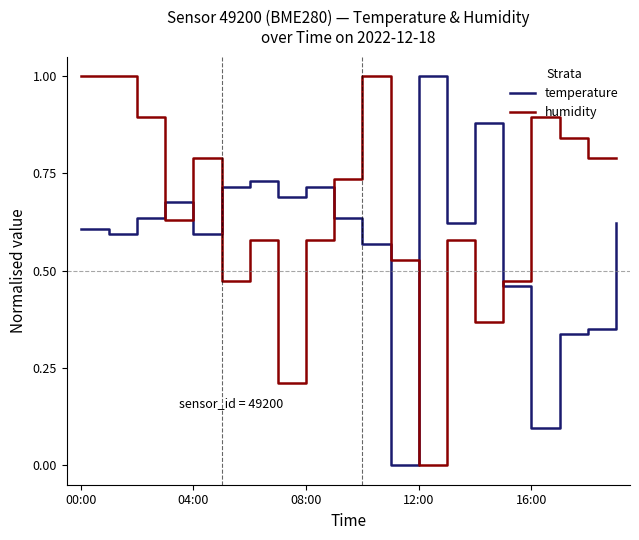

At how many categories does at least one series exceed 0?

20